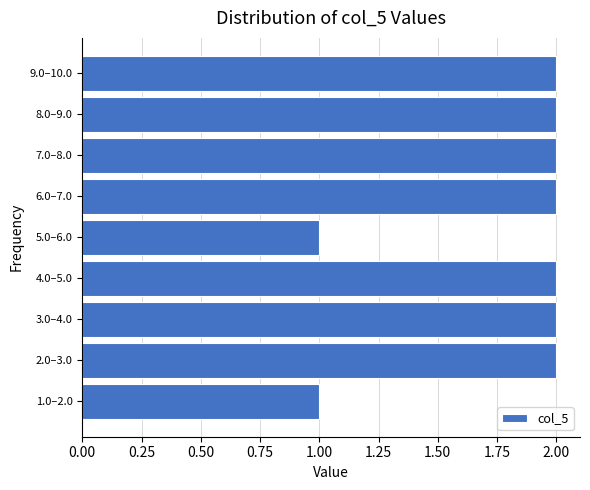

Reading bottom to top, transcribe all the data shown in this chart.

1	2	2	2	1	2	2	2	2